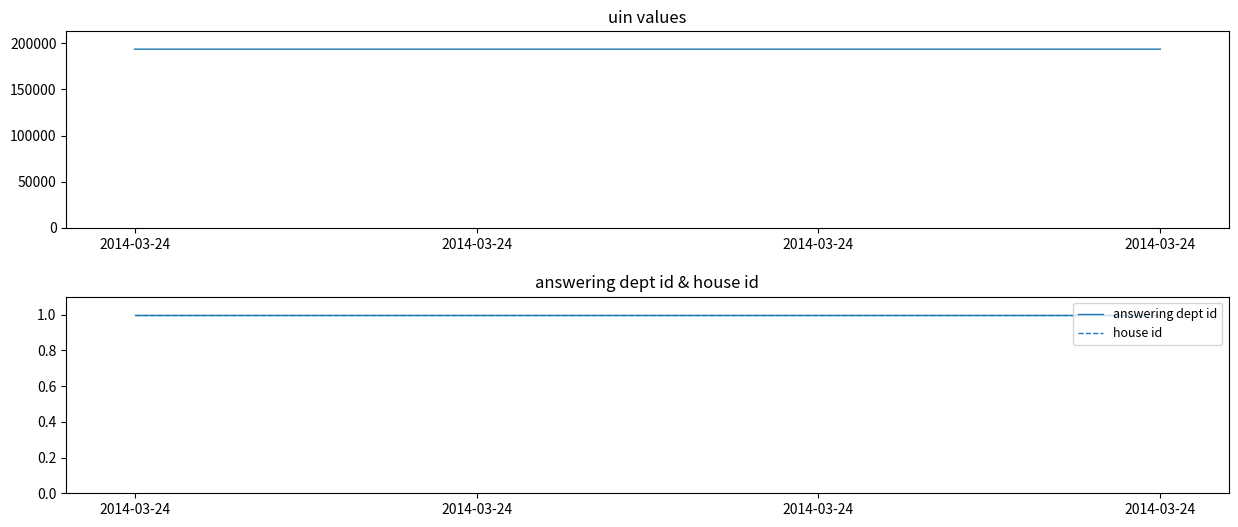

At how many categories does at least one series exceed 188866?

4